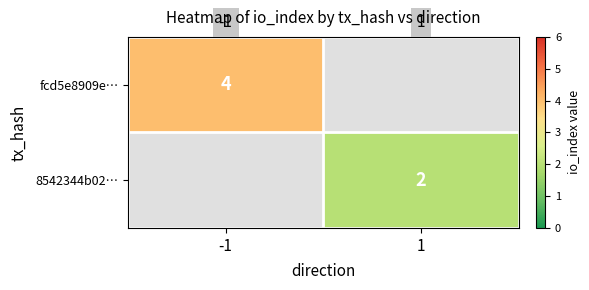

The value of 8542344b02… at 1 is 2. True or false?

True